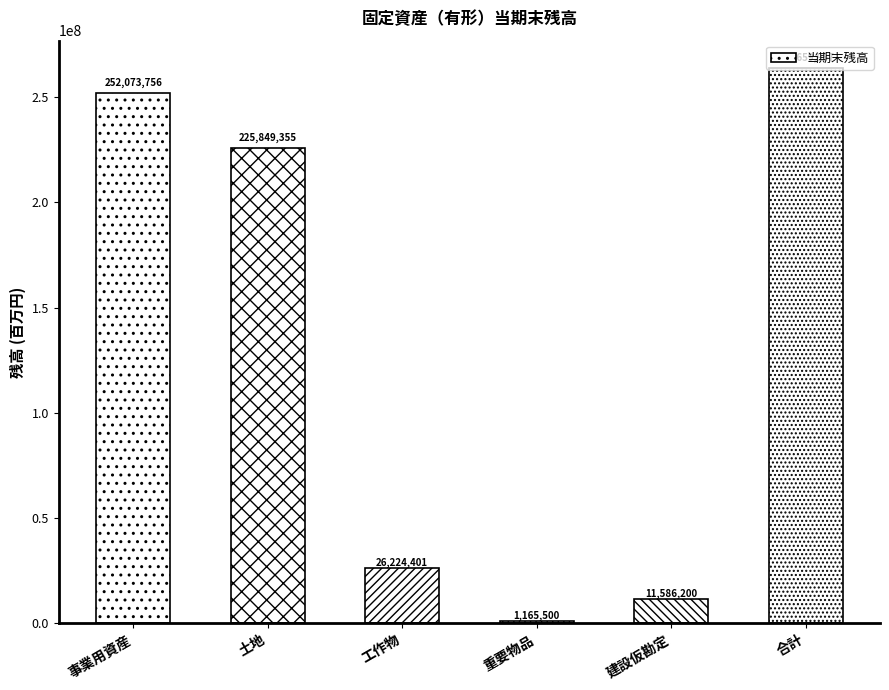

Is it true that the value at 合計 is 449347671?

False